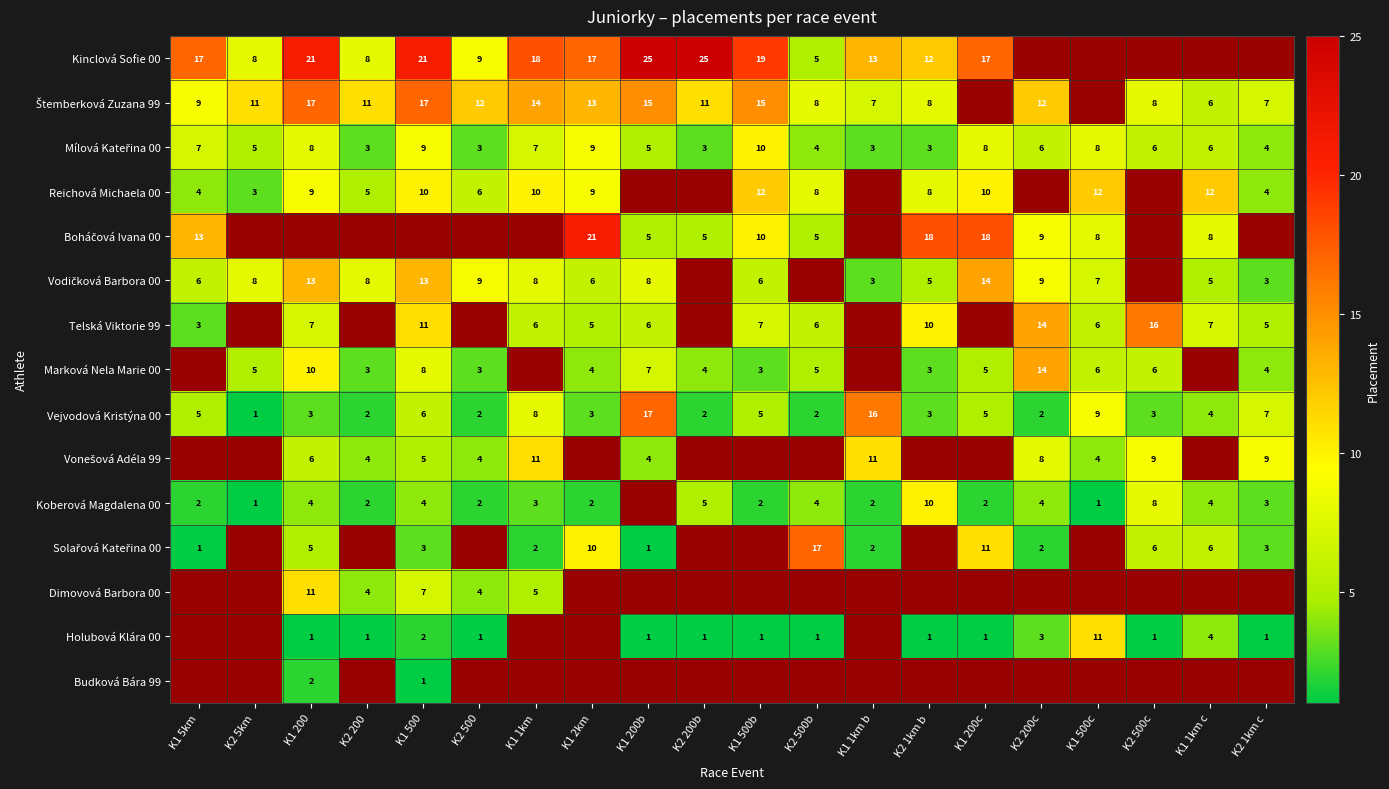

The value of Reichová Michaela 00 at K1 500c is 17. True or false?

False